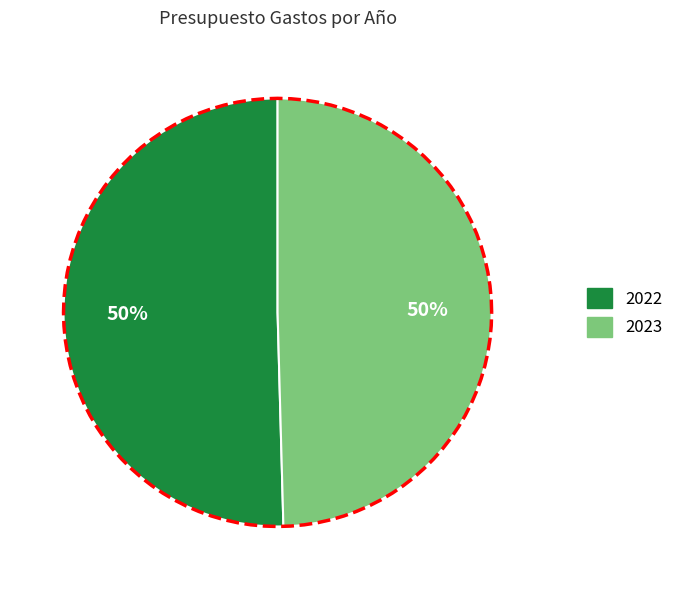

What percentage is the 2022 slice, to the nearest percent?

50%